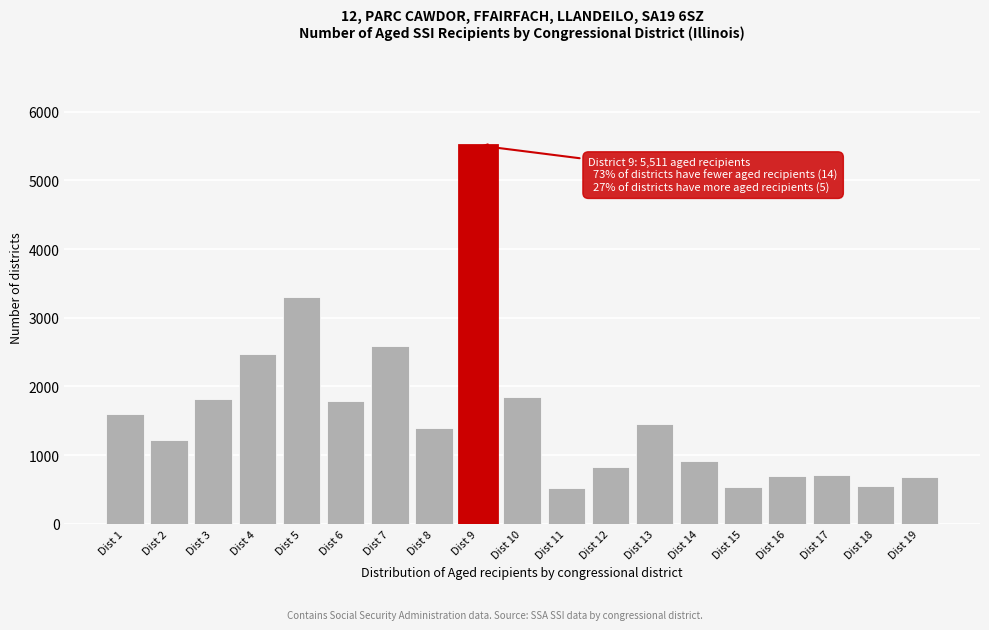

Approximately how many times larger is the value at Dist 14 compared to Dist 13?

0.6